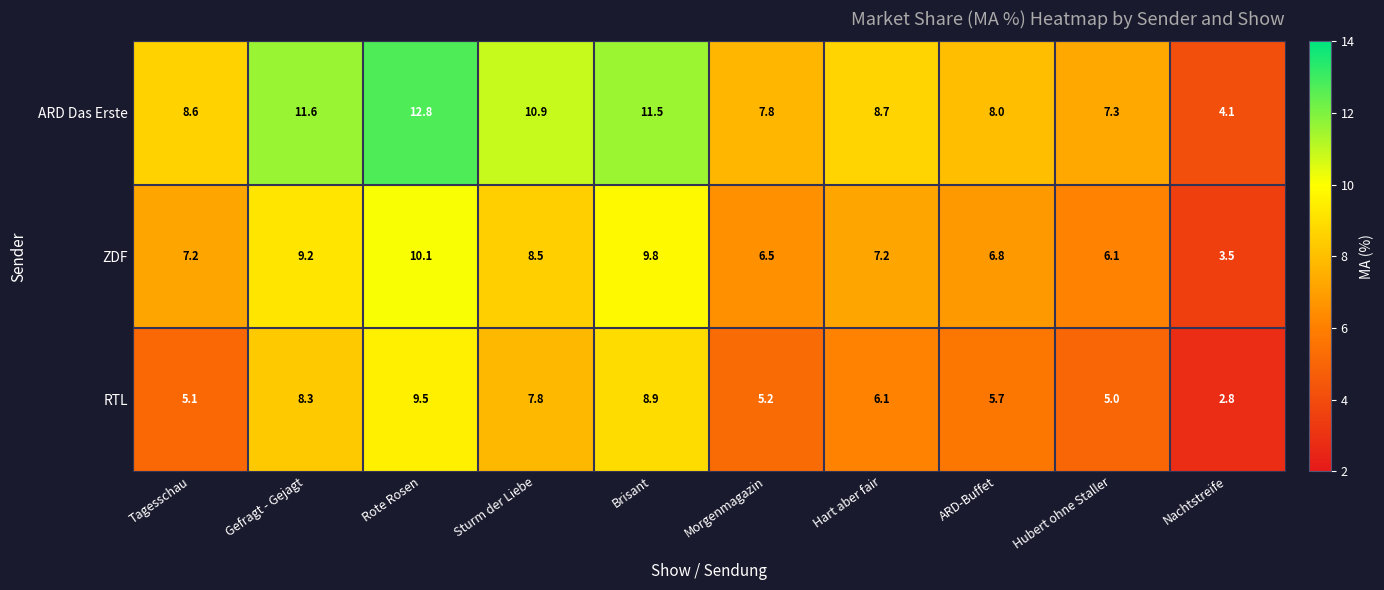

Count the number of categories in the chart.

10